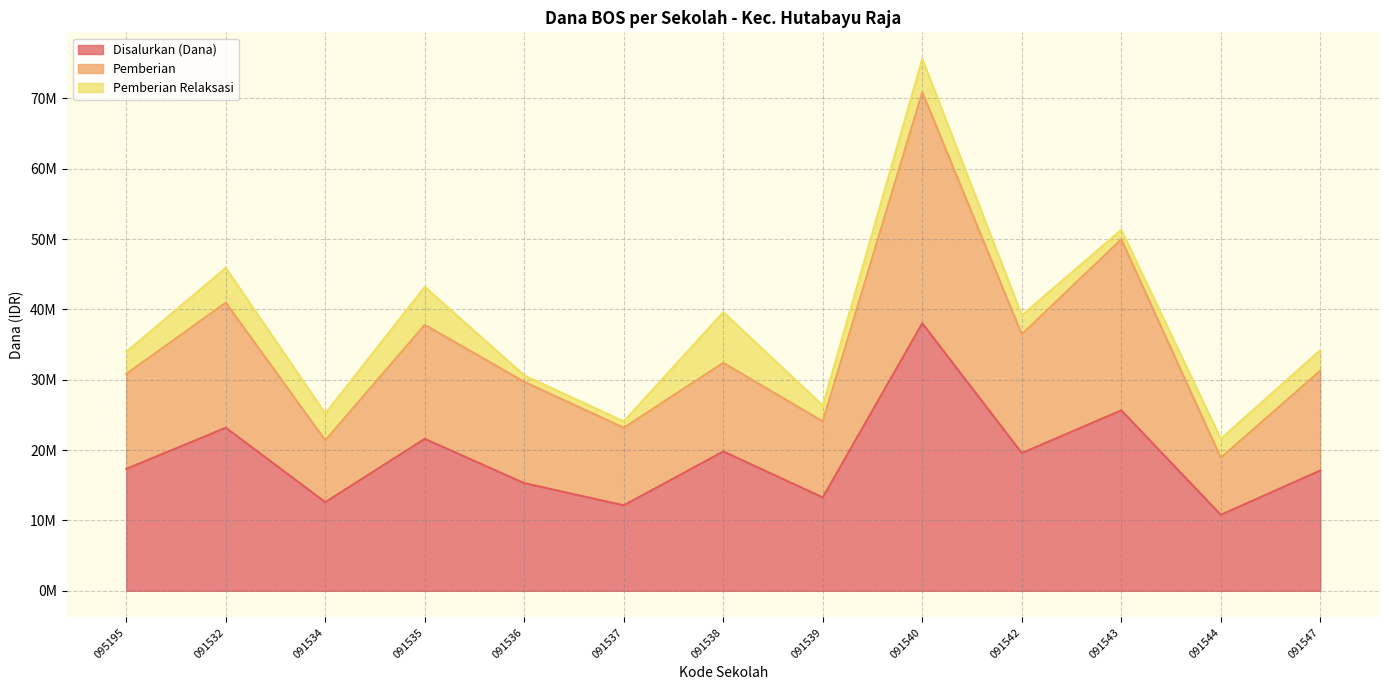

What are all the series names shown in the legend?

Disalurkan (Dana), Pemberian, Pemberian Relaksasi